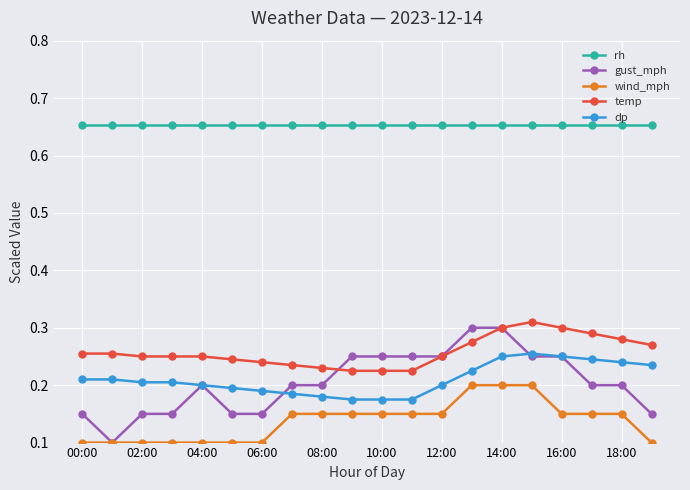

How many temp values are between 0 and 1?

20